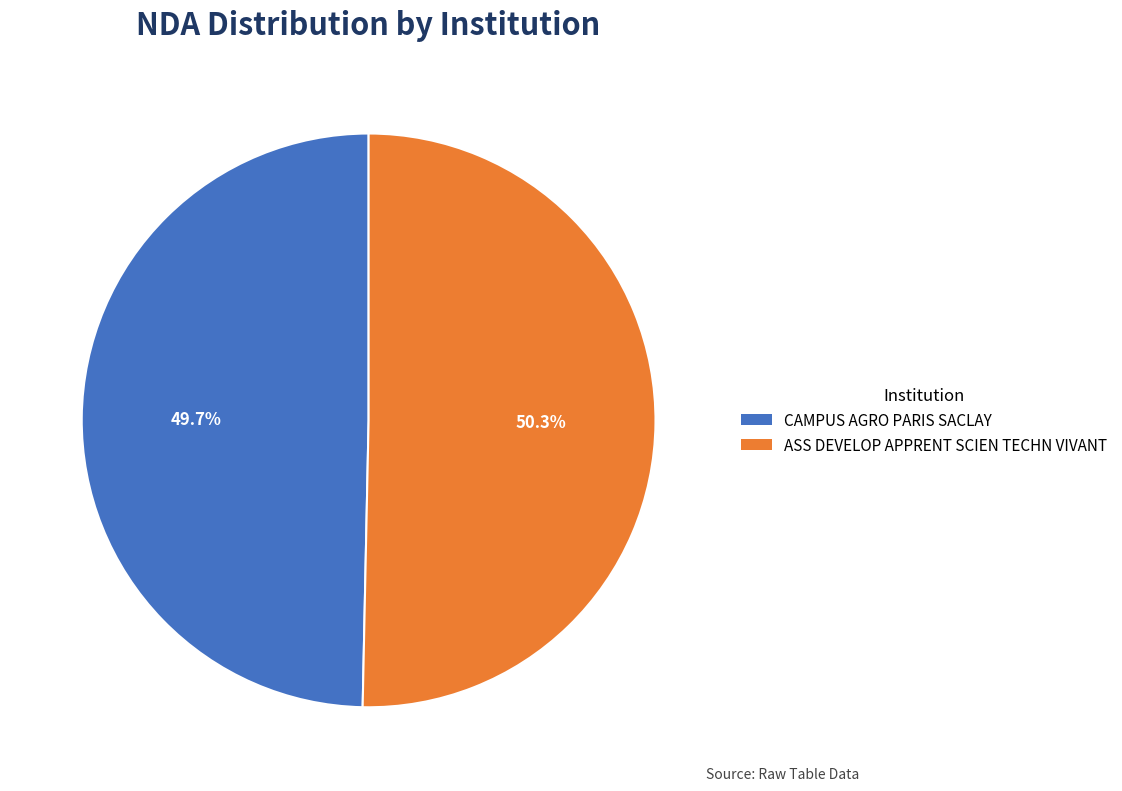

Combined, what portion of the pie is CAMPUS AGRO PARIS SACLAY and ASS DEVELOP APPRENT SCIEN TECHN VIVANT?

100.0%